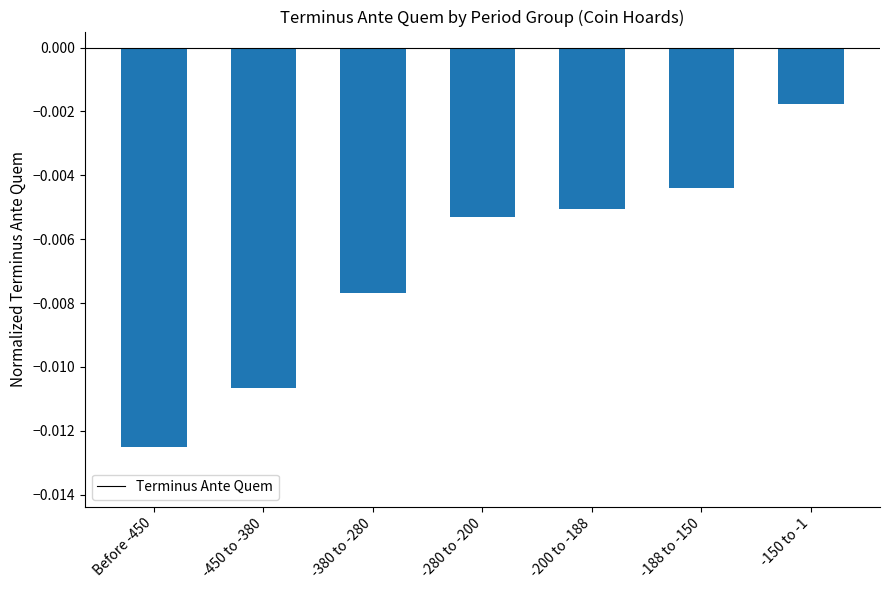

How many data points does each series have?

7